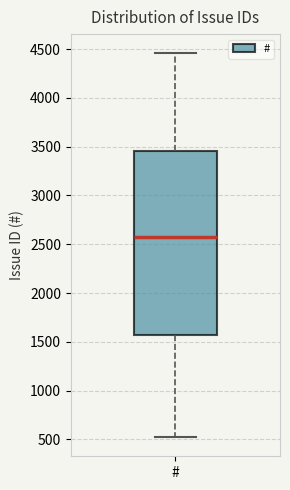

Where does the upper whisker of the box for # end on the y-axis? The values are not printed on the chart, so give them approximately, as read against the axis.

4450